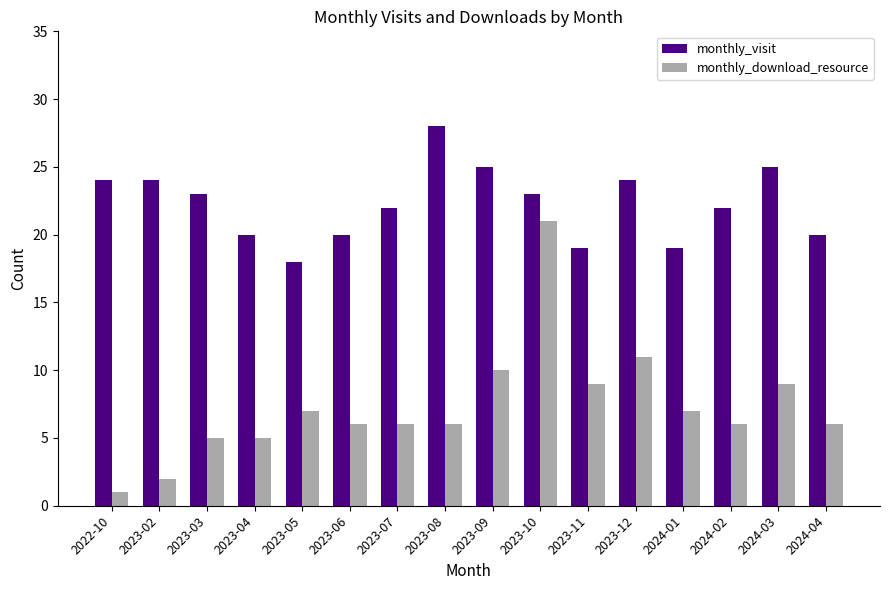

List the series in order of their overall mean, highest first.

monthly_visit, monthly_download_resource